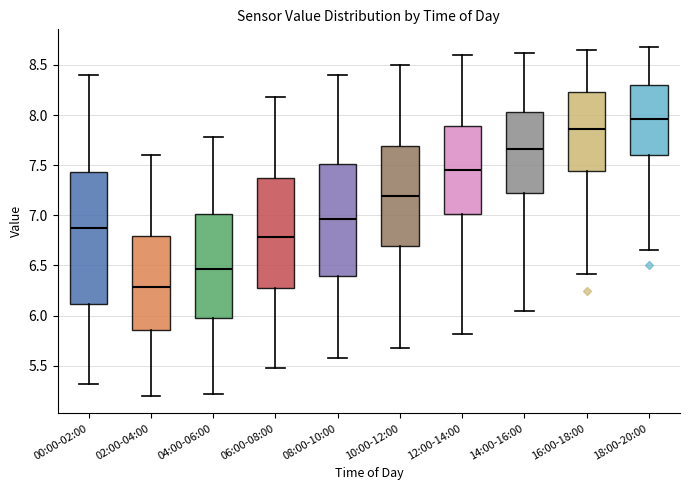

Reading left to right, read every box against the y-axis: the position of its median line, the range the box covers, and the ends of its whiskers. The values are not printed on the chart, so give them approximately, as read against the axis.

00:00-02:00: median 6.90, box 6.10 to 7.45, whiskers 5.30 to 8.40
02:00-04:00: median 6.30, box 5.85 to 6.80, whiskers 5.20 to 7.60
04:00-06:00: median 6.45, box 5.95 to 7.00, whiskers 5.20 to 7.80
06:00-08:00: median 6.80, box 6.30 to 7.35, whiskers 5.50 to 8.20
08:00-10:00: median 6.95, box 6.40 to 7.50, whiskers 5.60 to 8.40
10:00-12:00: median 7.20, box 6.70 to 7.70, whiskers 5.70 to 8.50
12:00-14:00: median 7.45, box 7.00 to 7.90, whiskers 5.80 to 8.60
14:00-16:00: median 7.65, box 7.20 to 8.05, whiskers 6.05 to 8.60
16:00-18:00: median 7.85, box 7.45 to 8.25, whiskers 6.40 to 8.65
18:00-20:00: median 7.95, box 7.60 to 8.30, whiskers 6.65 to 8.70